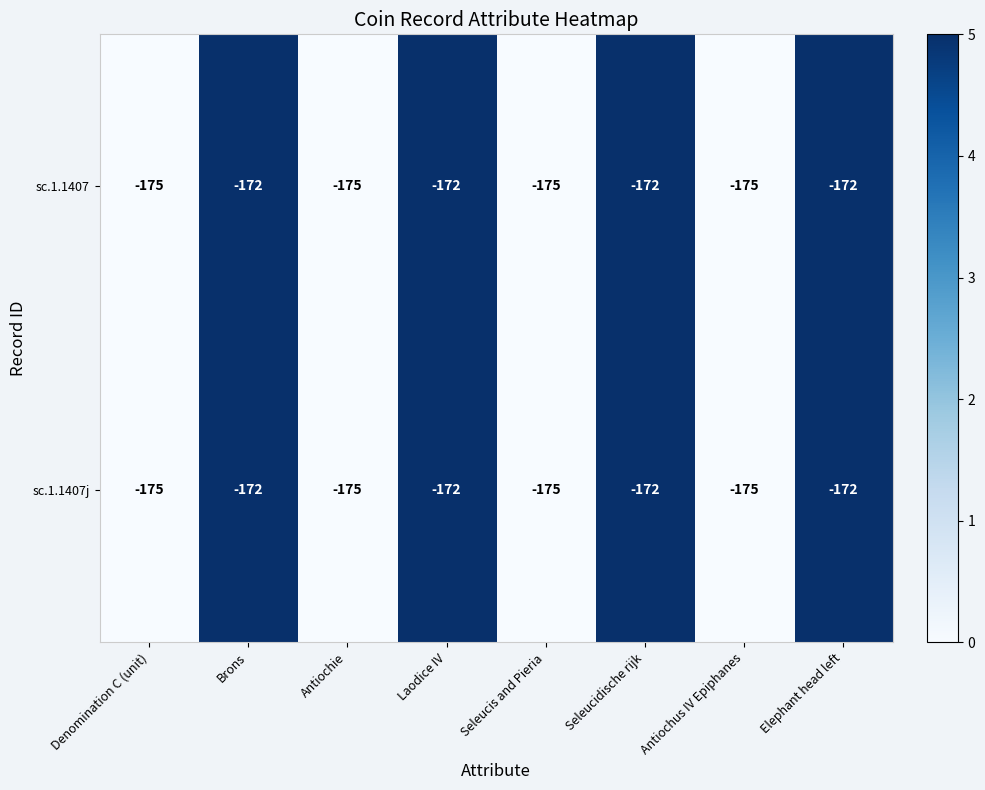

The sc.1.1407 series shows -175 at Seleucis and Pieria. True or false?

True